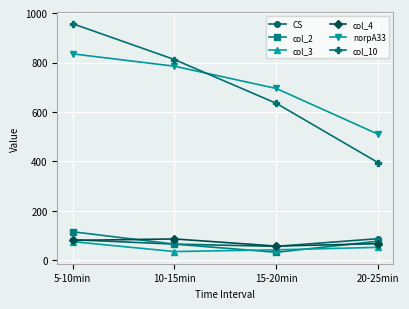

At which category is the sum across all series the highest?

5-10min